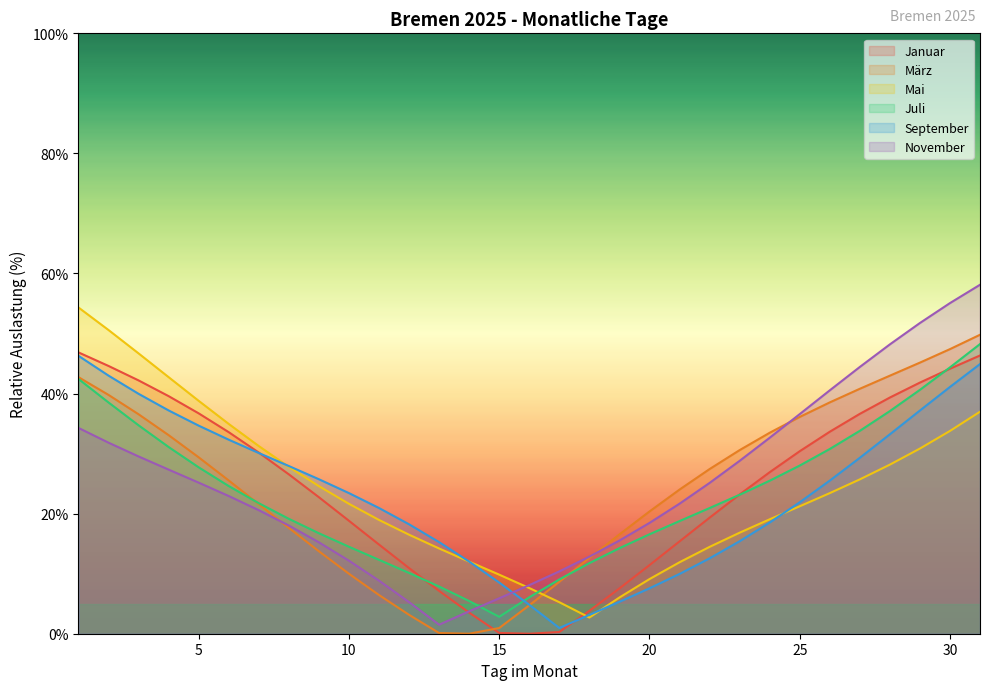

True or false: Juli and März intersect in this chart.

True